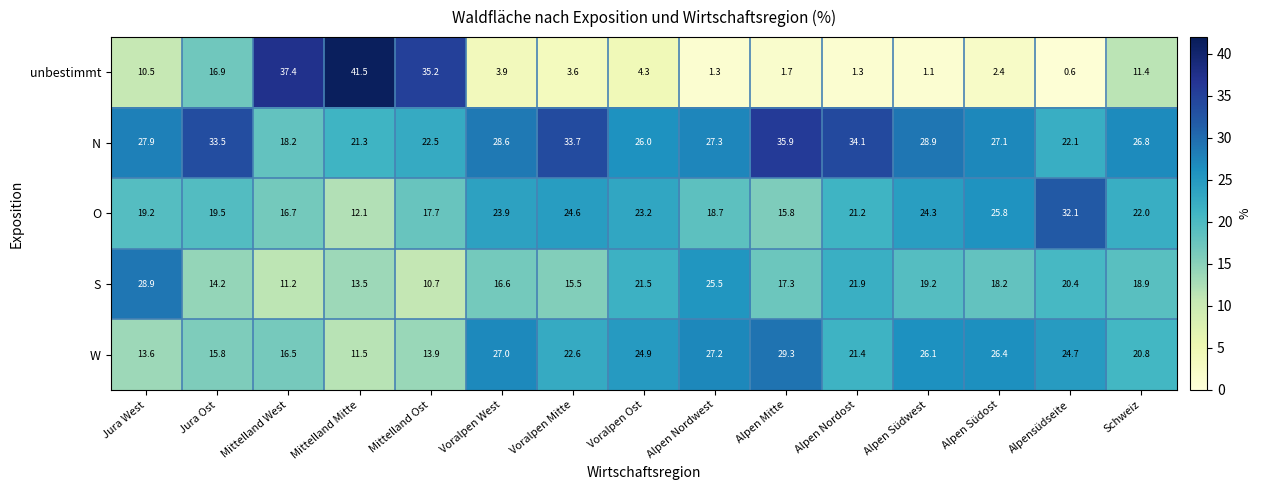

At how many categories does at least one series exceed 30?

8